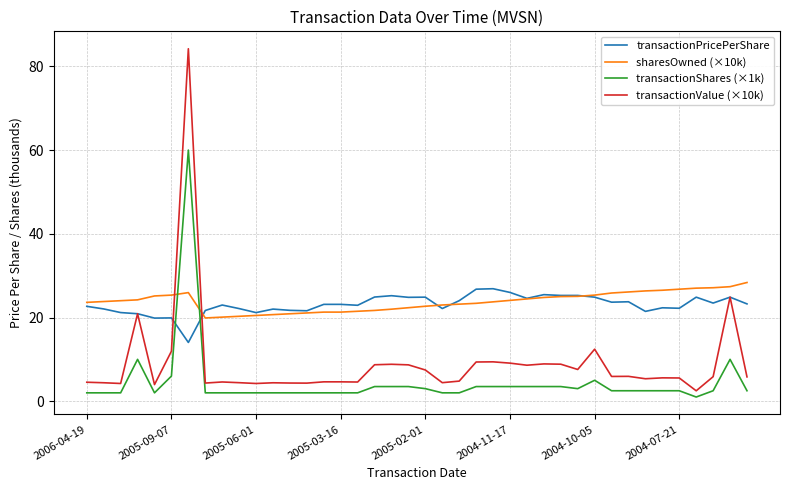

Which series has the widest spread of values?

transactionValue (×10k)